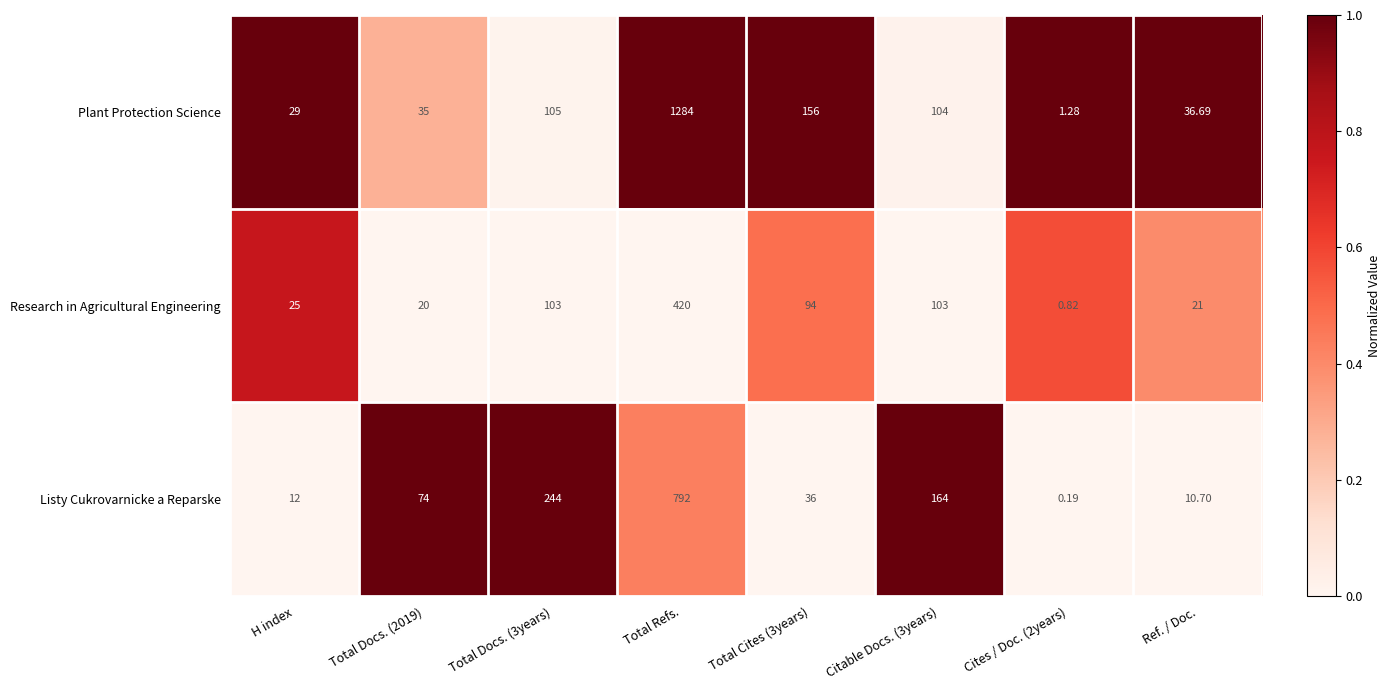

Rank the series at Total Cites (3years) from lowest to highest value.

Listy Cukrovarnicke a Reparske, Research in Agricultural Engineering, Plant Protection Science